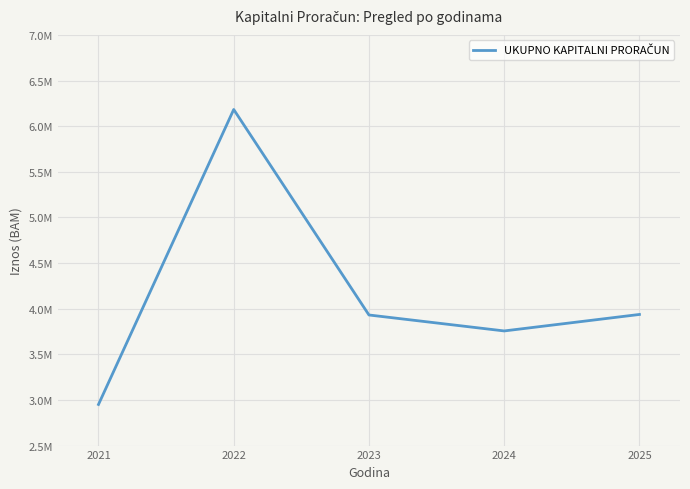

What is the maximum value shown in the chart?

6182505.0